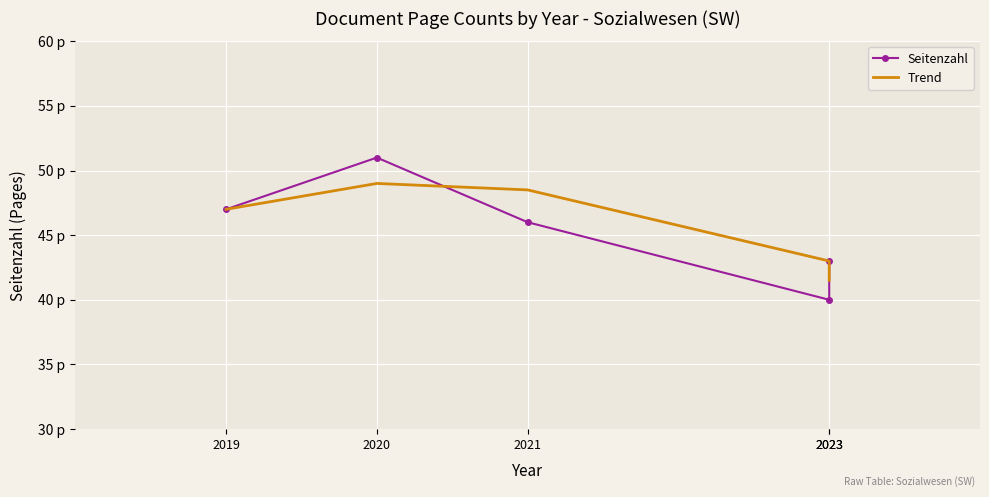

Reading left to right, what are all the values shown in this chart?

Seitenzahl: 47.0	51.0	46.0	40.0	43.0
Trend: 47.0	49.0	48.5	43.0	41.5